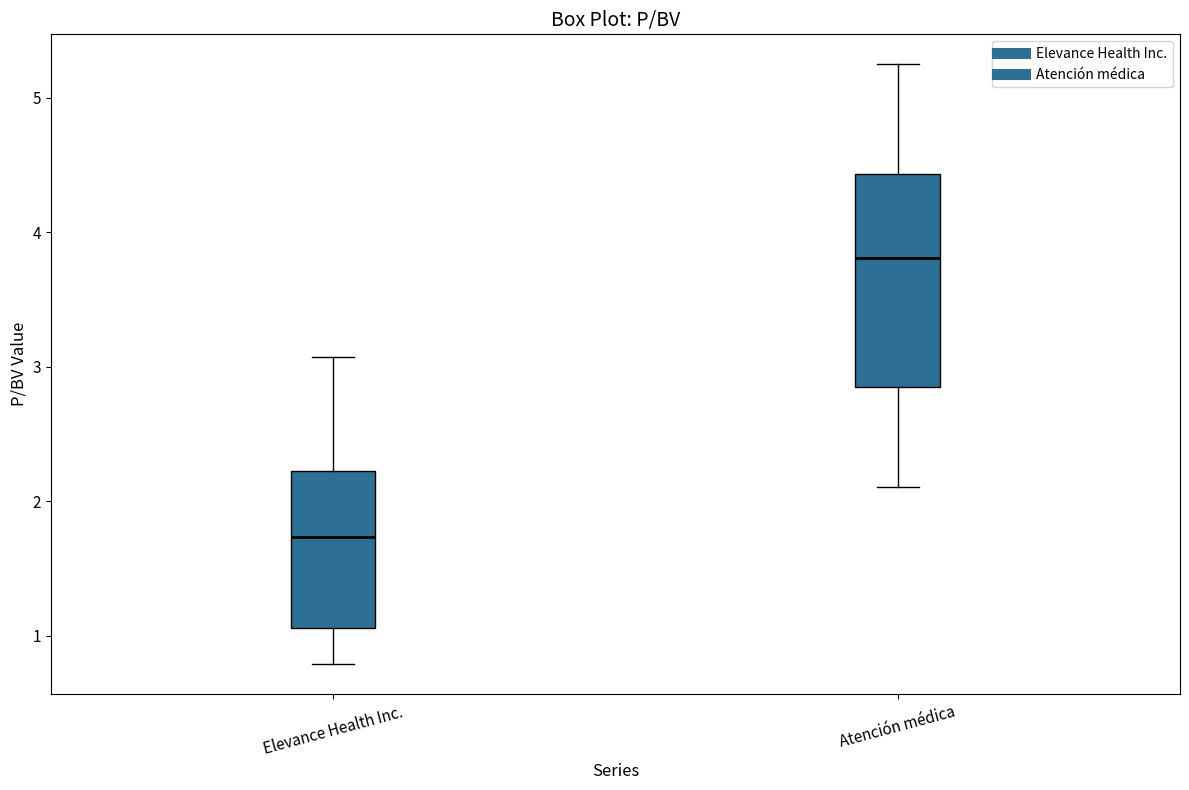

Reading left to right, transcribe this box plot: for each box, give where its median line is, the range the box spans, and where its two whiskers end, as read against the y-axis. The values are not printed on the chart, so give them approximately, as read against the axis.

Elevance Health Inc.: median 1.7, box 1.1 to 2.2, whiskers 0.8 to 3.1
Atención médica: median 3.8, box 2.8 to 4.4, whiskers 2.1 to 5.3